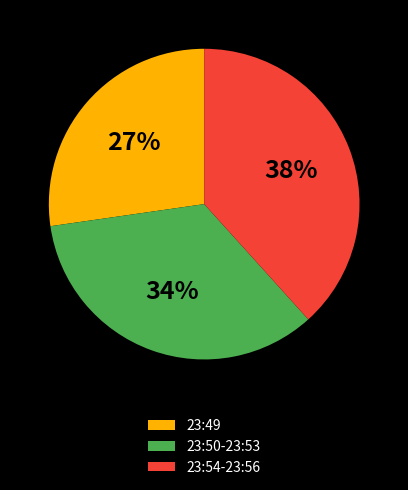

Does 23:54-23:56 account for over 50% of the chart?

No